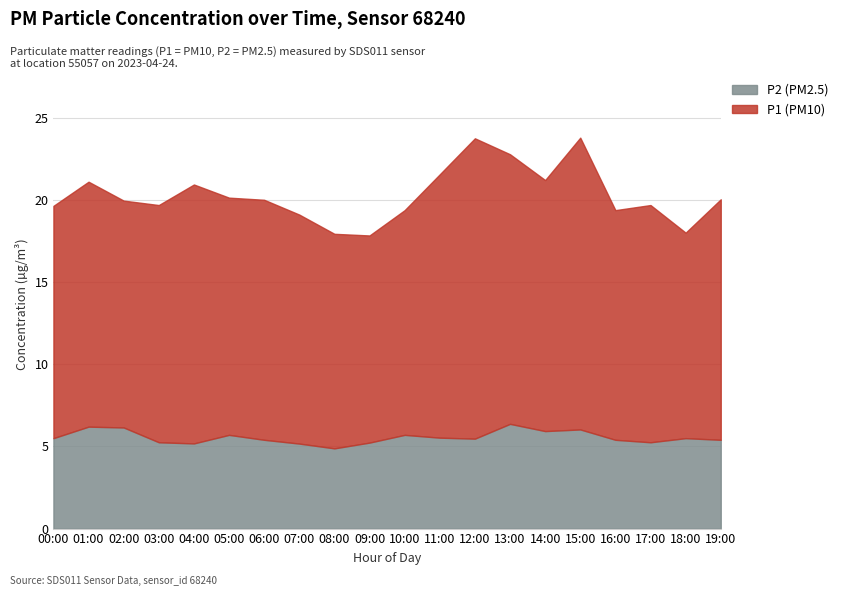

What is the sum of all P1 values?

294.5